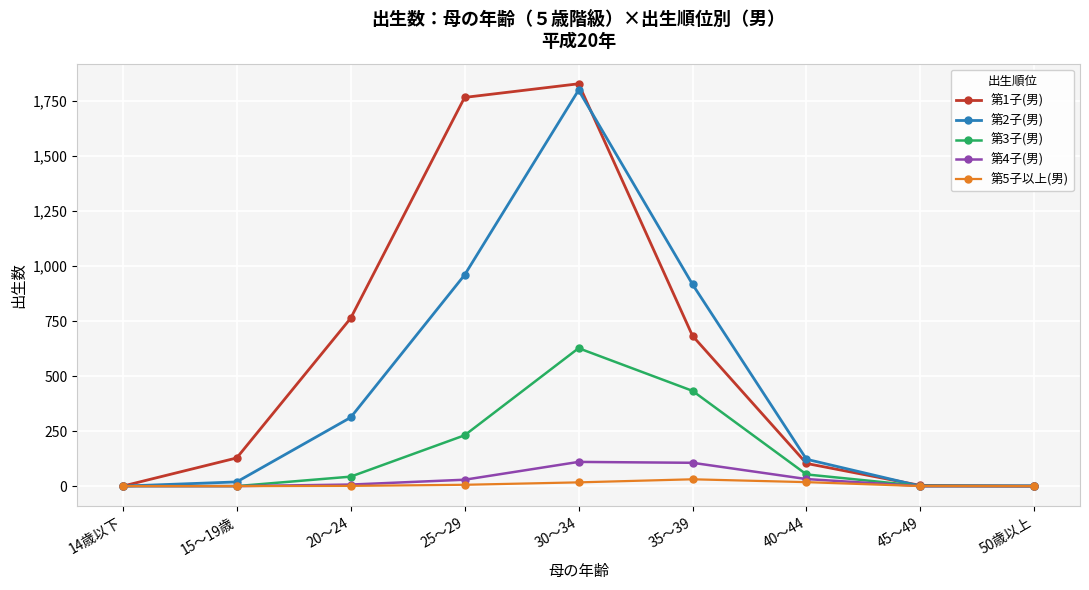

List the series in order of their peak value, lowest first.

第5子以上(男), 第4子(男), 第3子(男), 第2子(男), 第1子(男)